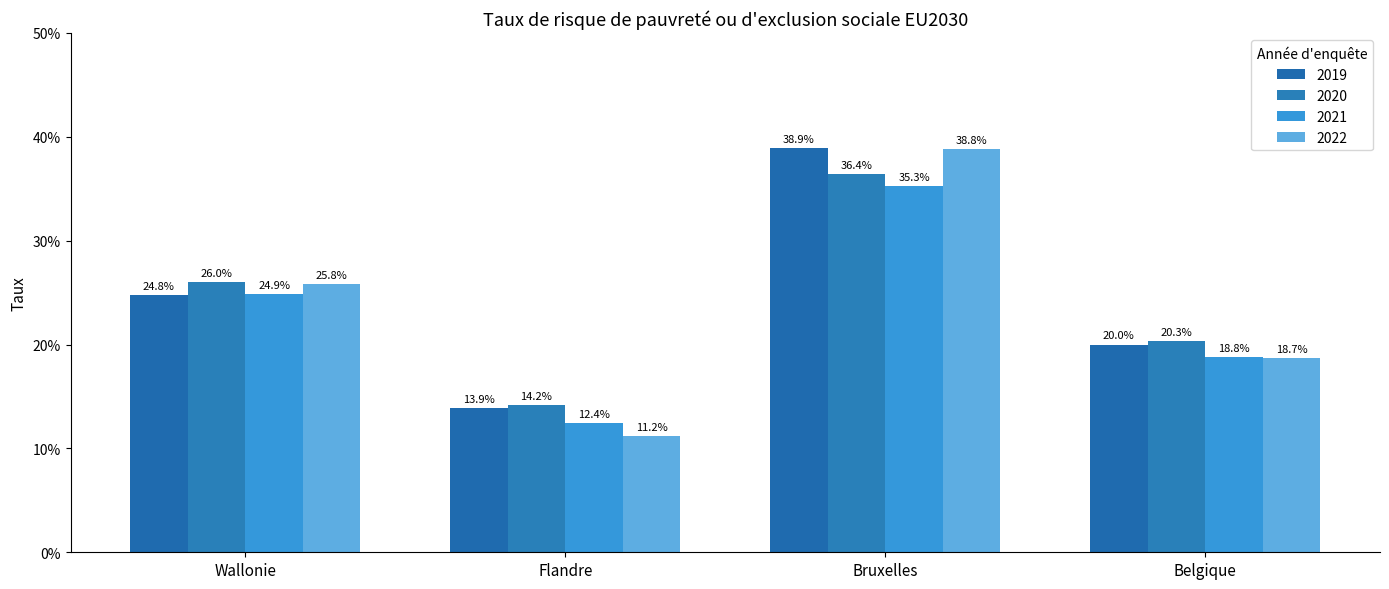

Does the chart contain any negative values?

No